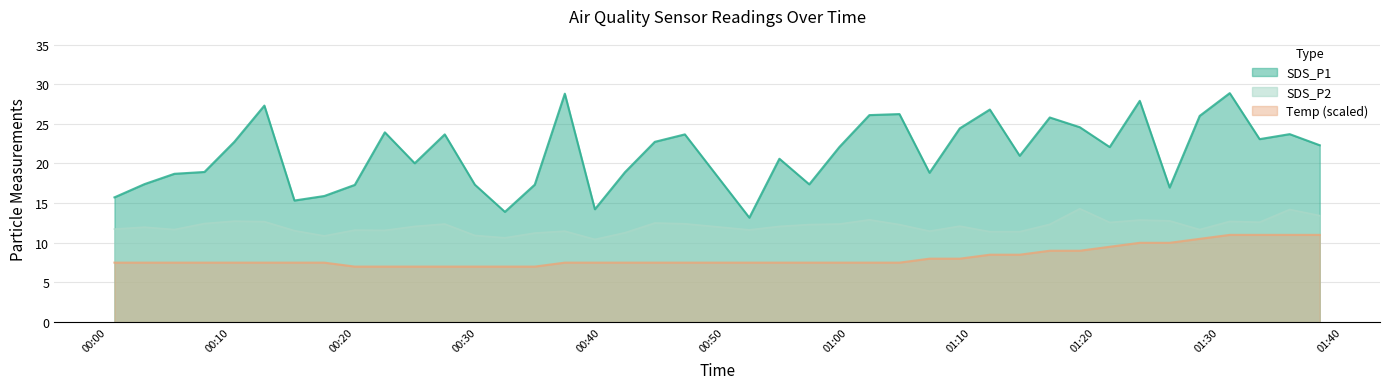

What is the minimum value for SDS_P1?

13.2